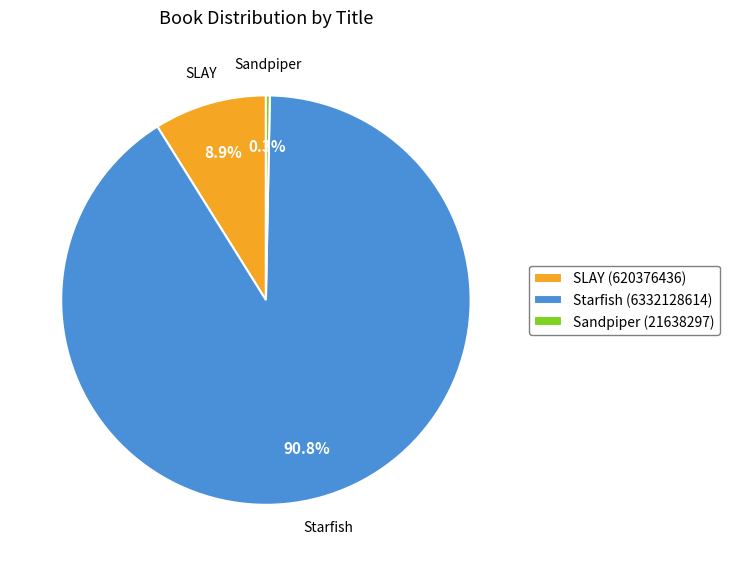

How many segments does this pie chart have?

3